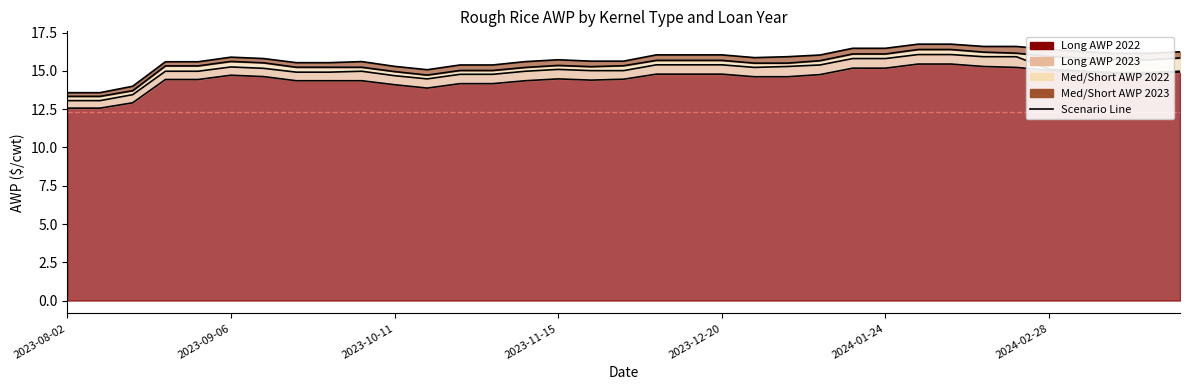

The Med/Short AWP 2023 series shows 16.8 at 2024-02-07. True or false?

True